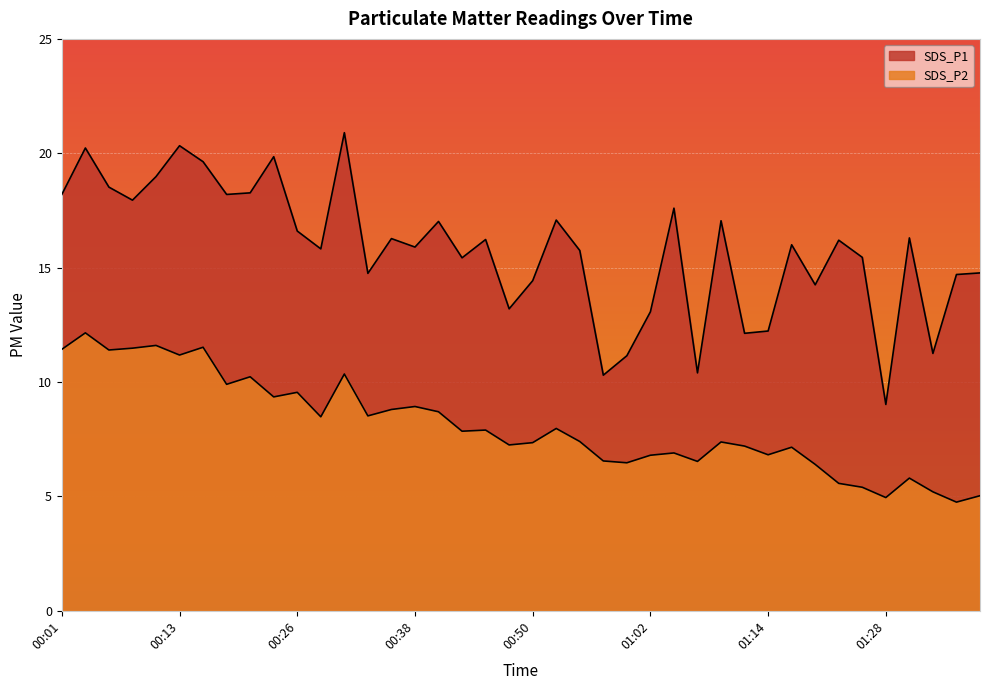

What is the label of the 12th point from the left?

00:28